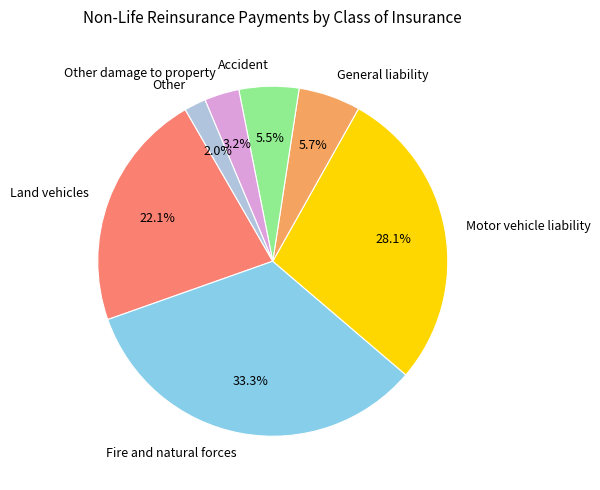

Is there any slice that represents more than half of the pie?

No